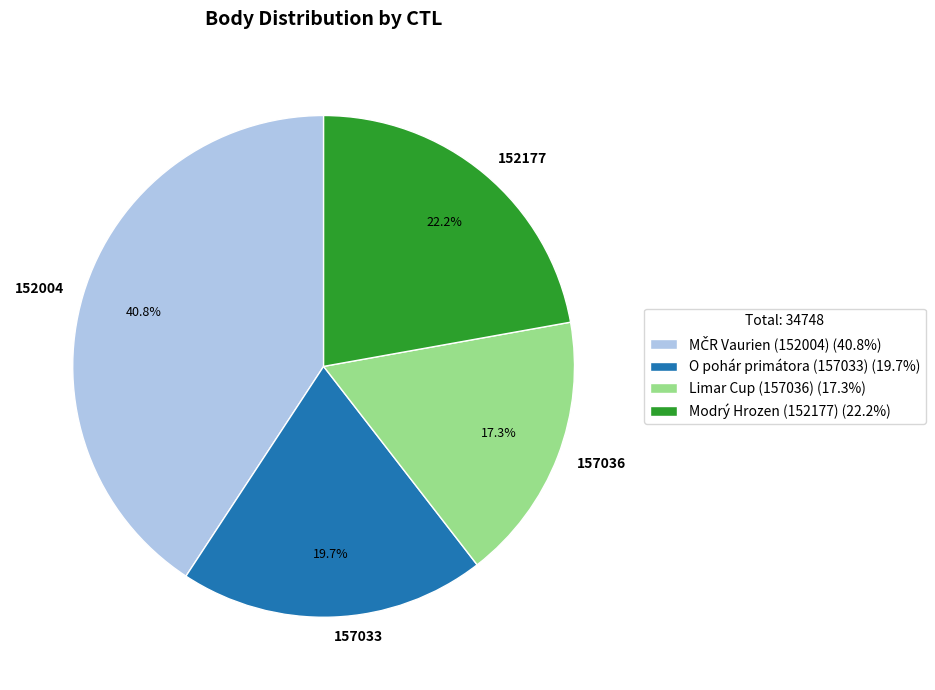

True or false: 157033 accounts for 8% of the total.

False